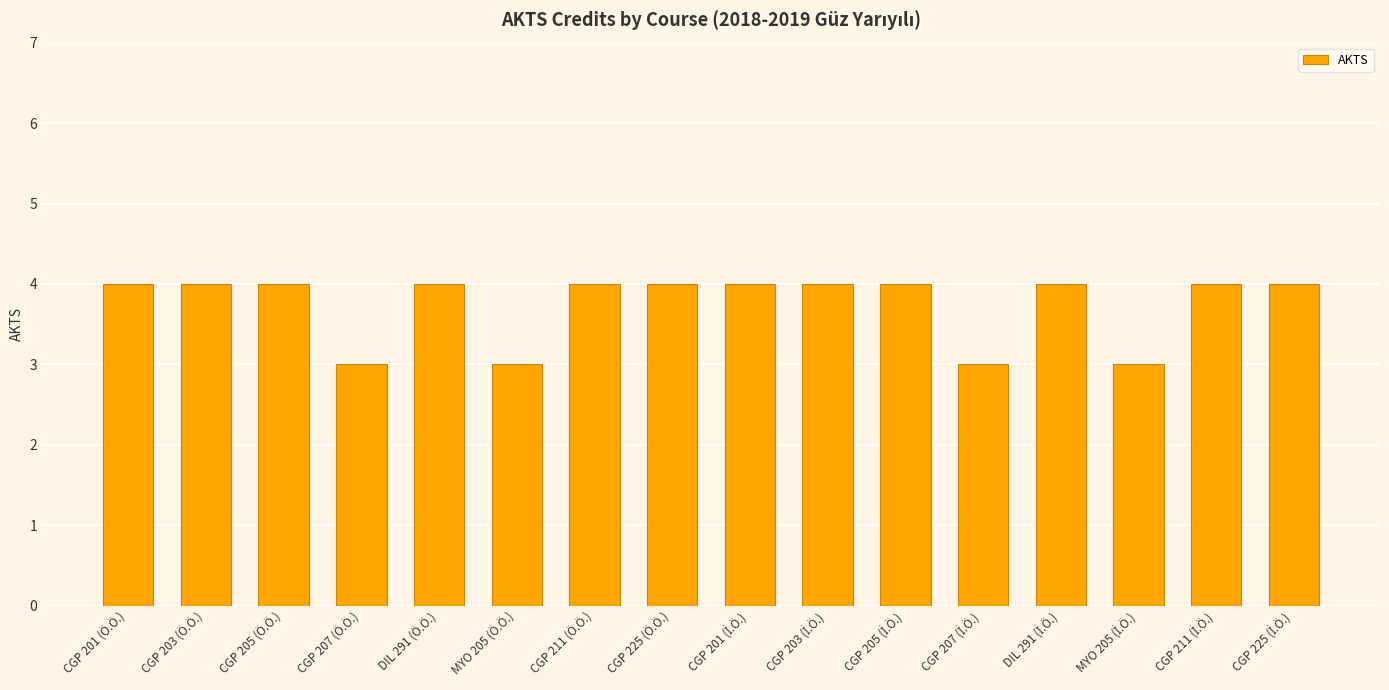

What is the maximum value shown in the chart?

4